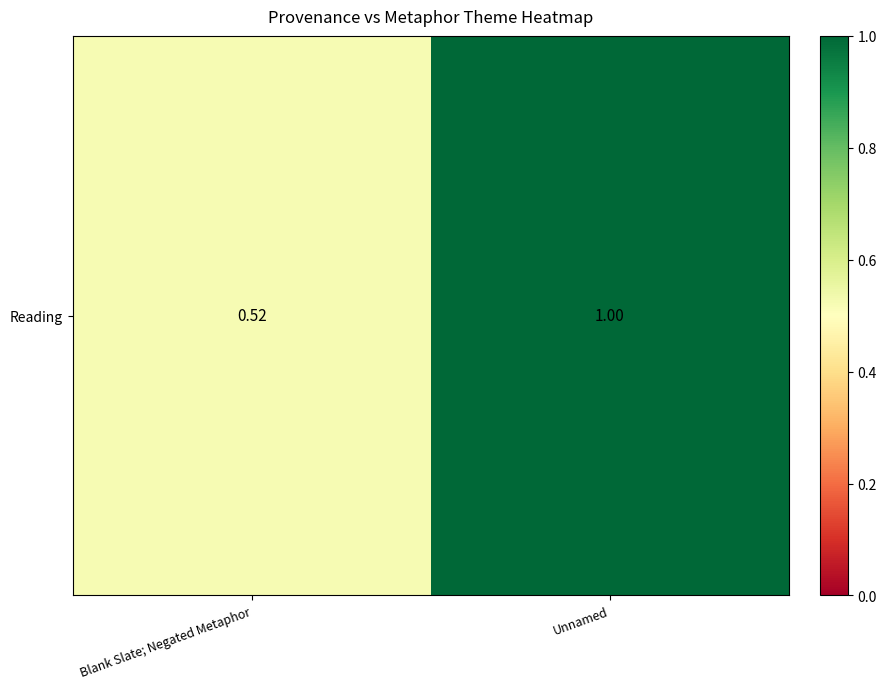

List the labels in order of value, smallest first.

Blank Slate; Negated Metaphor, Unnamed